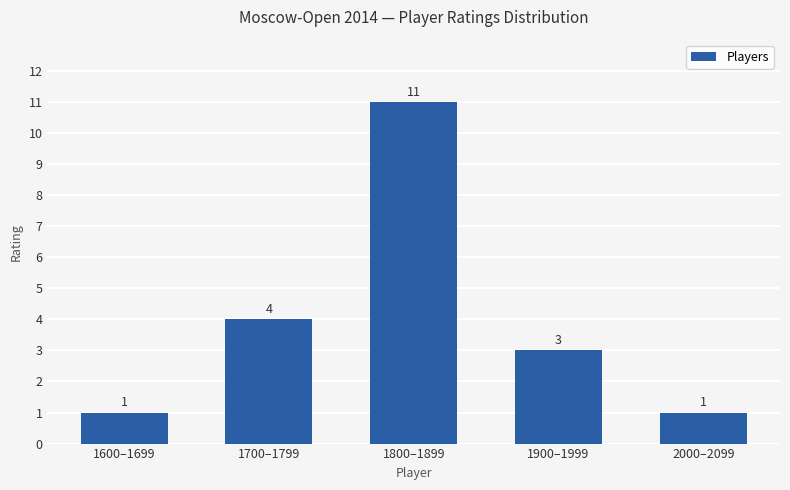

What is the average value?

4